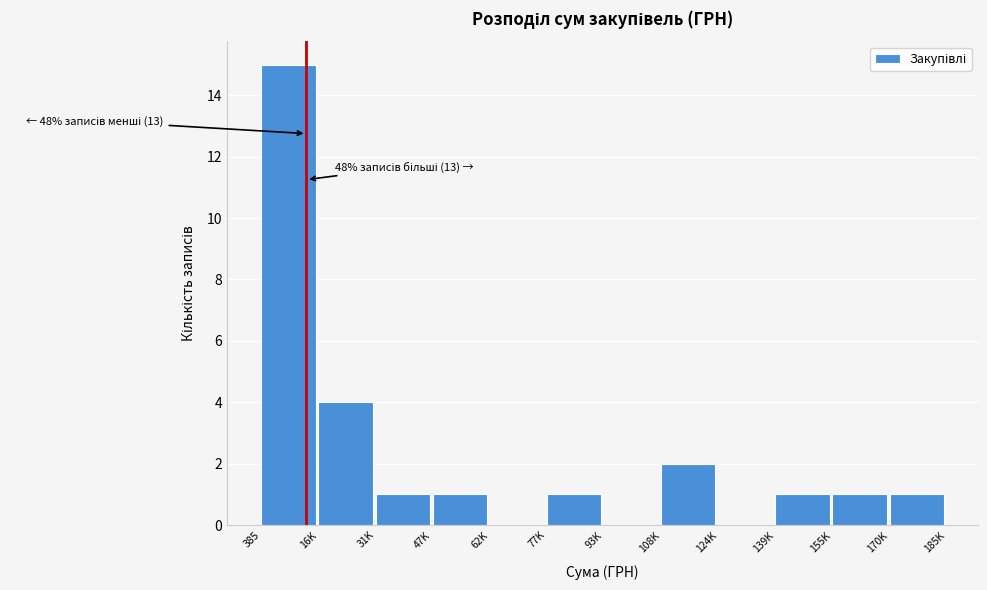

Reading left to right, transcribe all the data shown in this chart.

385=15	16K=4	31K=1	47K=1	62K=0	77K=1	93K=0	108K=2	124K=0	139K=1	155K=1	170K=1